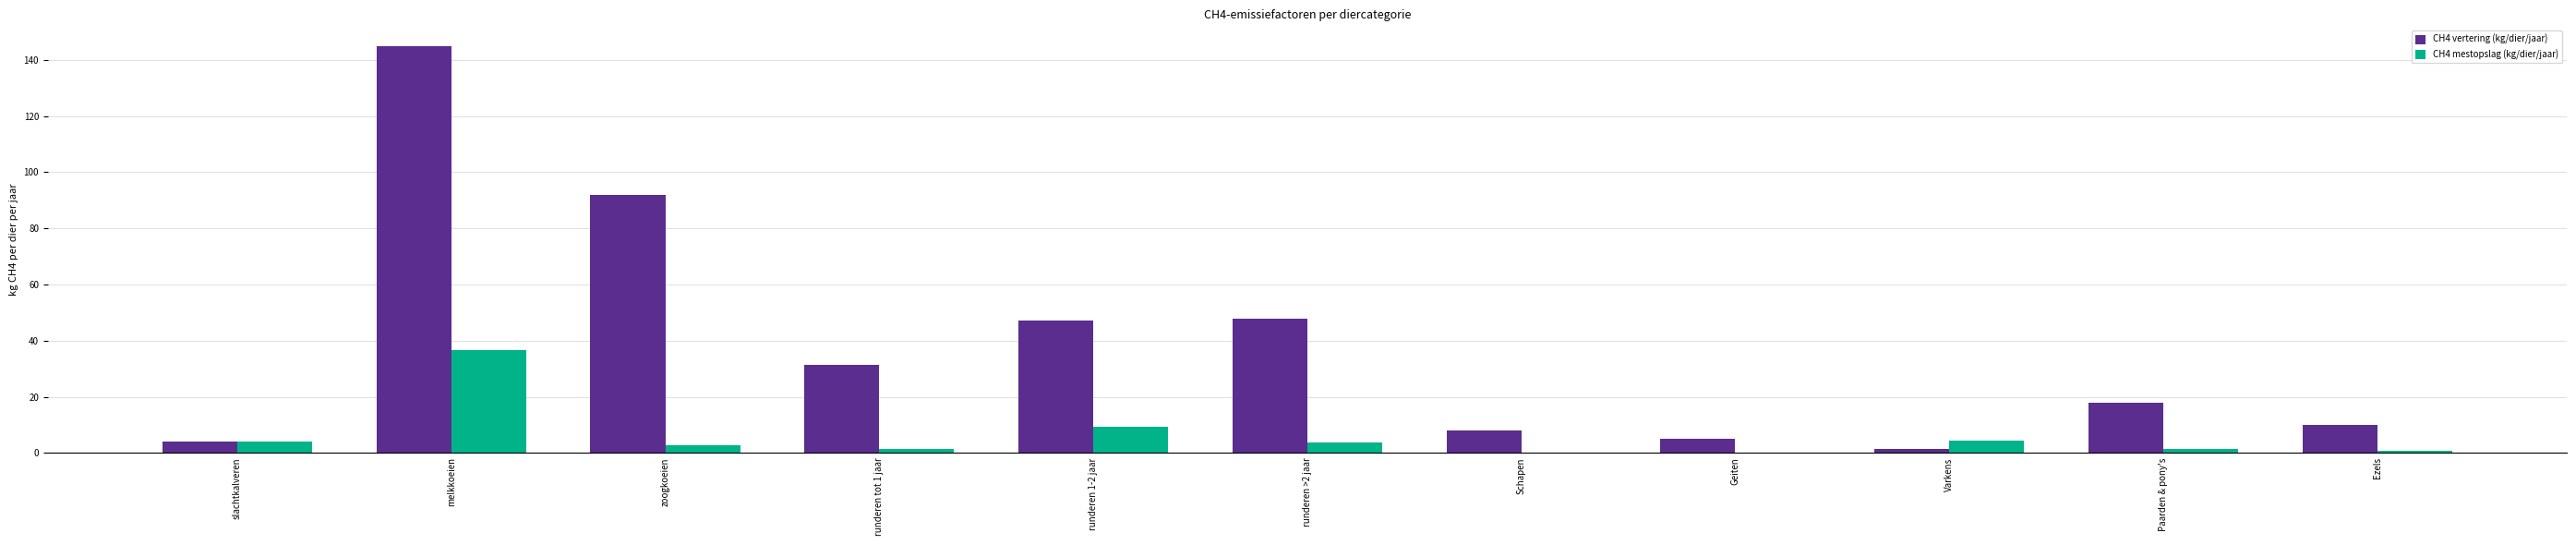

How many groups of bars are there?

11